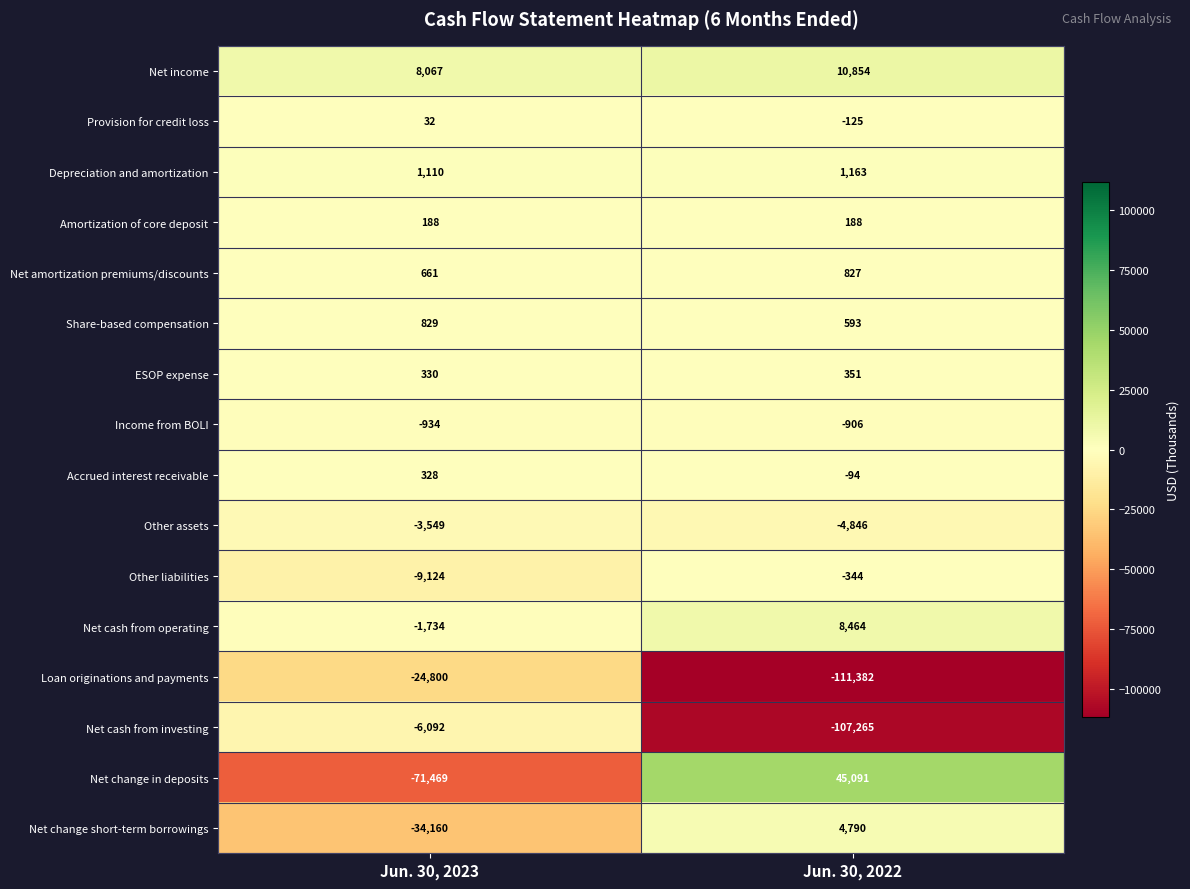

Count the number of categories in the chart.

2